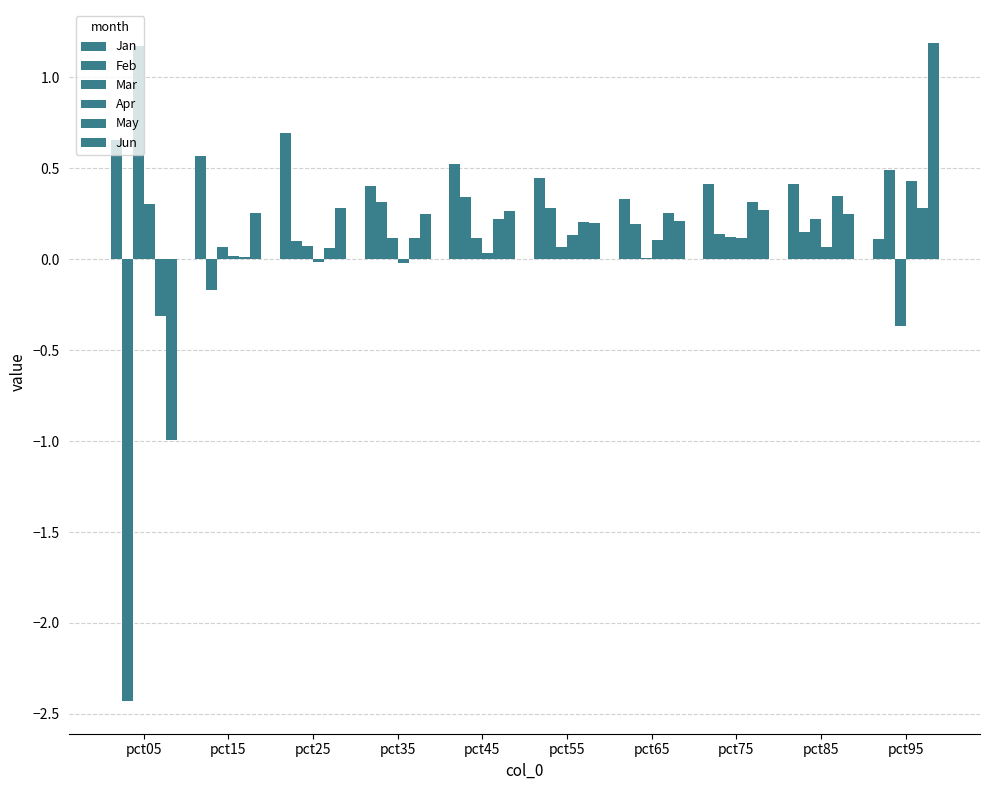

What is the maximum value shown in the chart?

1.2